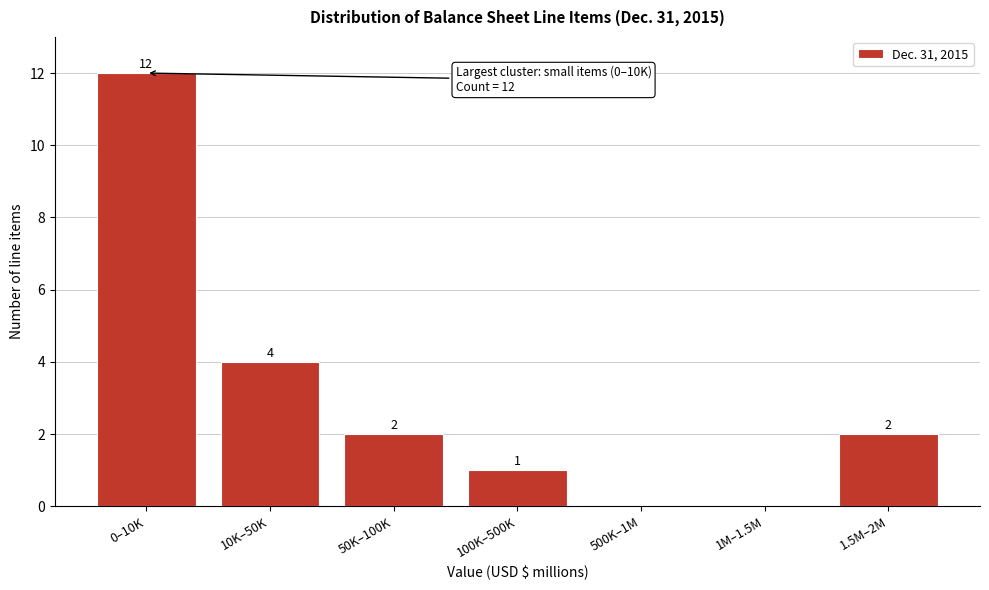

Reading left to right, extract all data points from this chart.

0–10K=12	10K–50K=4	50K–100K=2	100K–500K=1	500K–1M=0	1M–1.5M=0	1.5M–2M=2